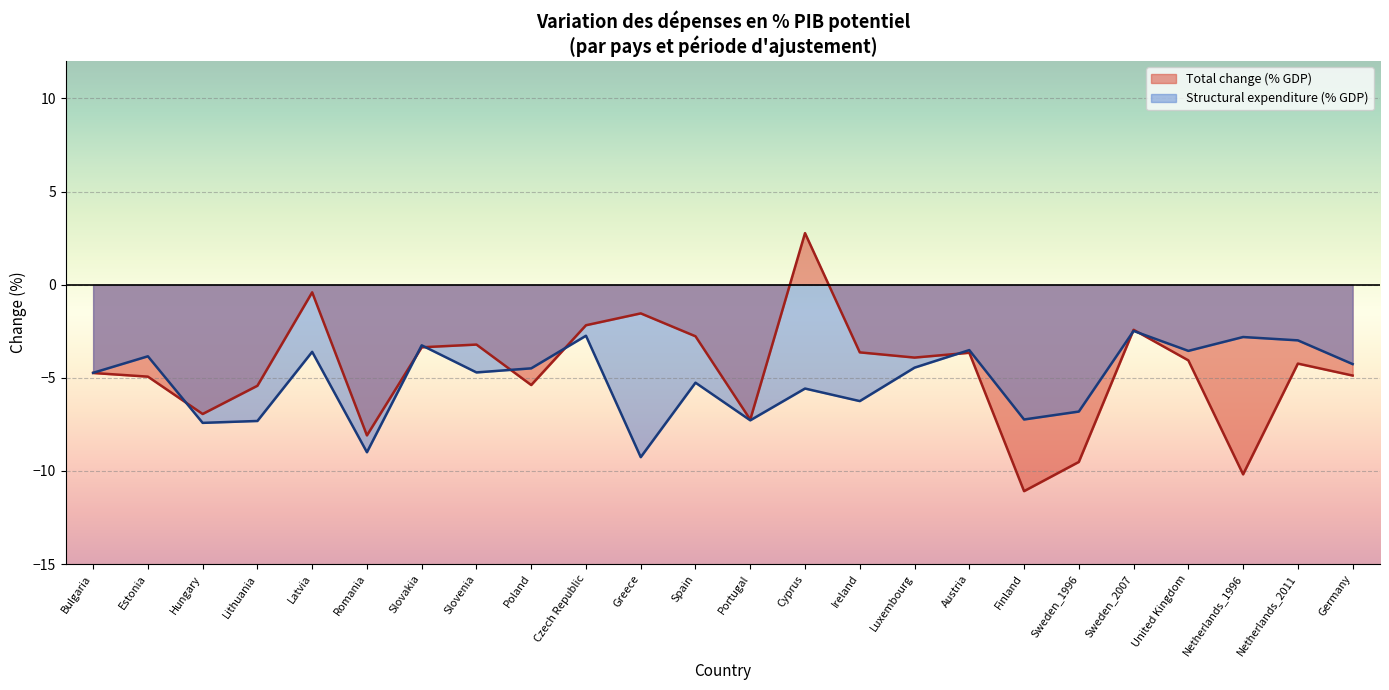

What is the greatest value displayed?

2.8